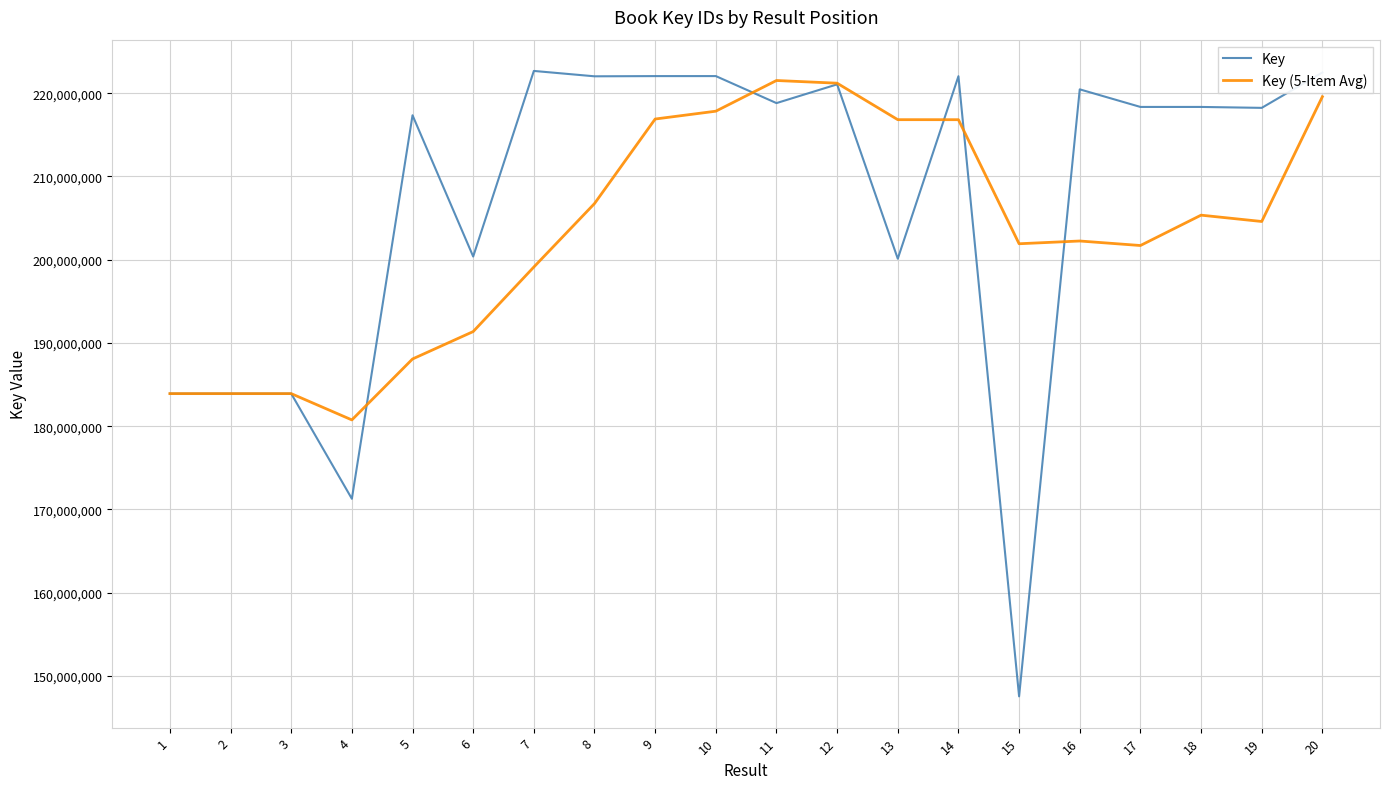

True or false: Key (5-Item Avg) and Key cross at least once.

True